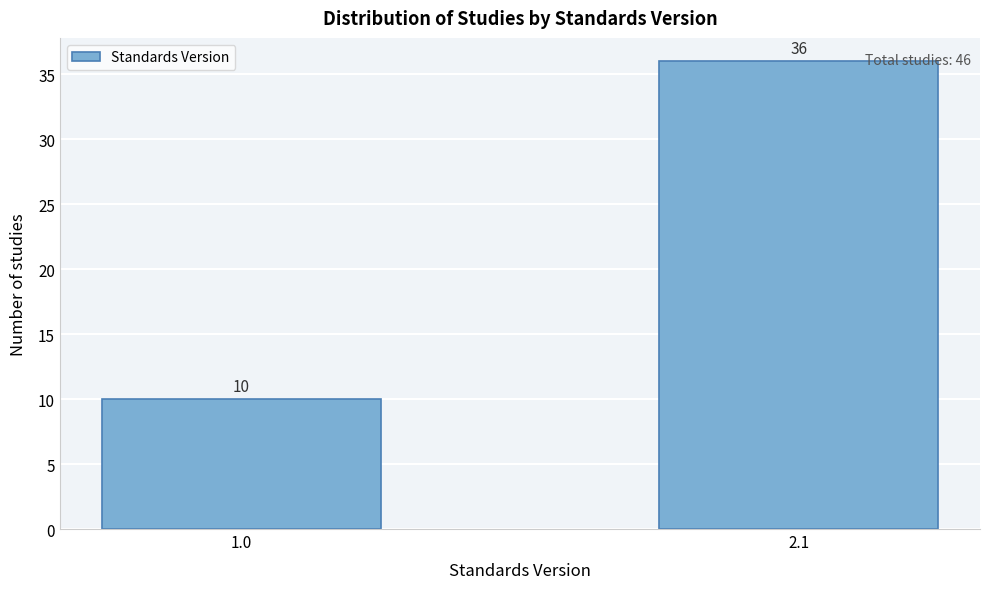

Reading right to left, extract all data points from this chart.

2.1=36	1.0=10